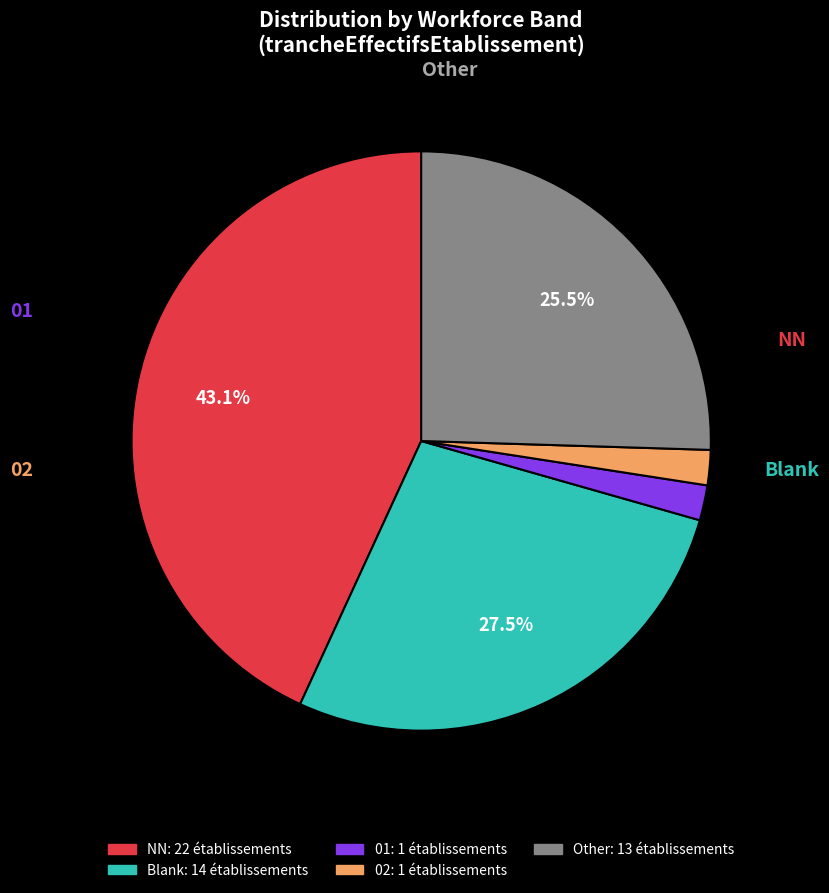

Count the number of slices in the pie.

5